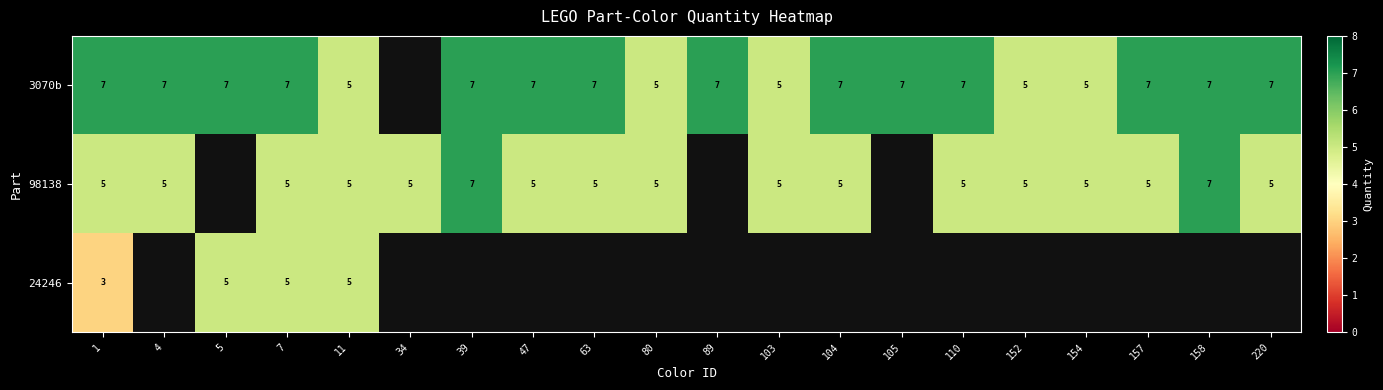

What is the sum of the 98138 values at 104 and 11?

10